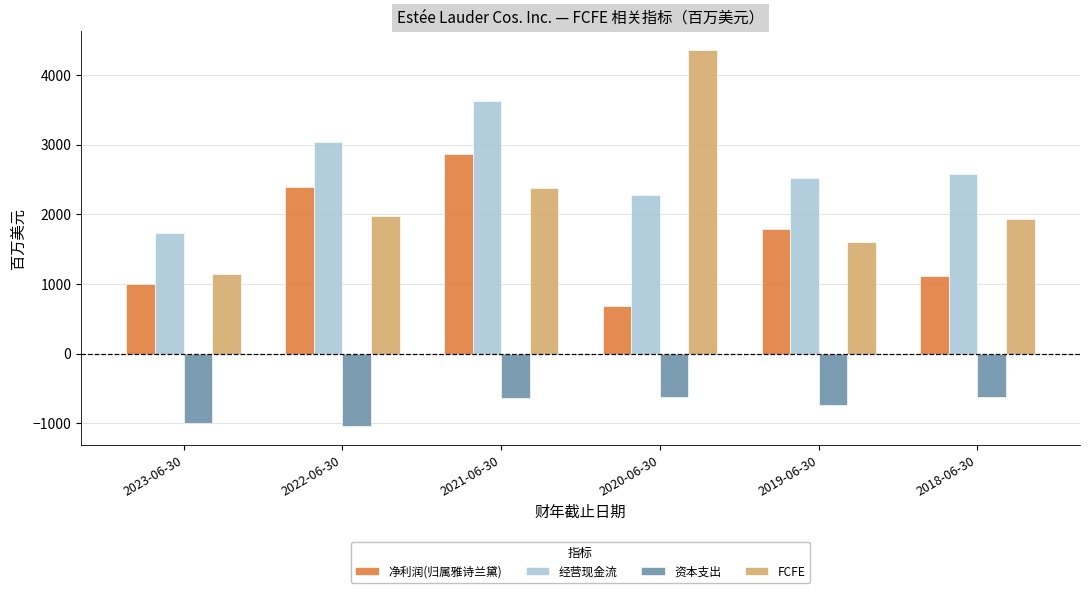

True or false: FCFE has a value of 3021 at 2018-06-30.

False